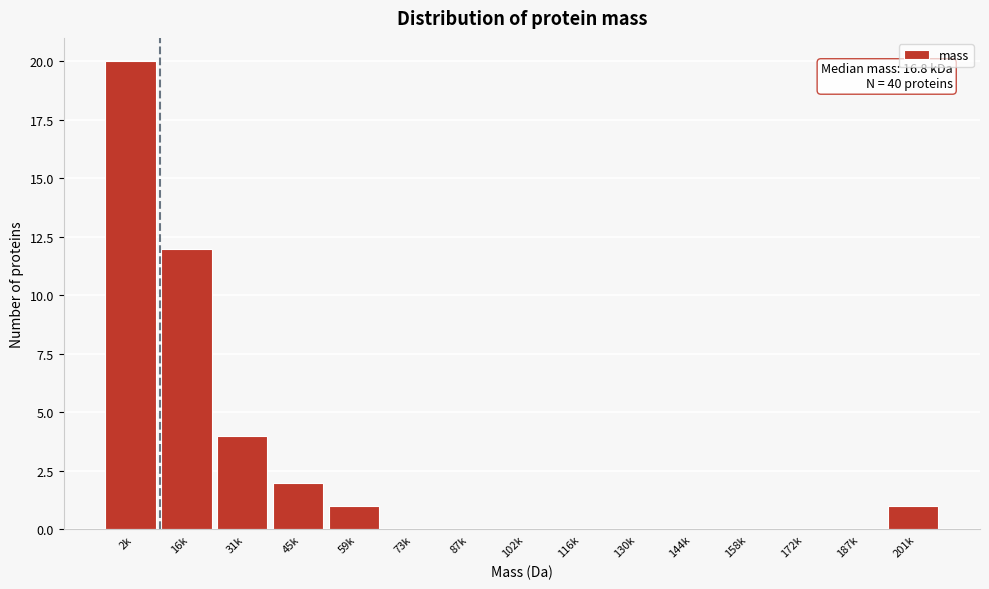

Reading left to right, transcribe all the data shown in this chart.

2k=20	16k=12	31k=4	45k=2	59k=1	73k=0	87k=0	102k=0	116k=0	130k=0	144k=0	158k=0	172k=0	187k=0	201k=1